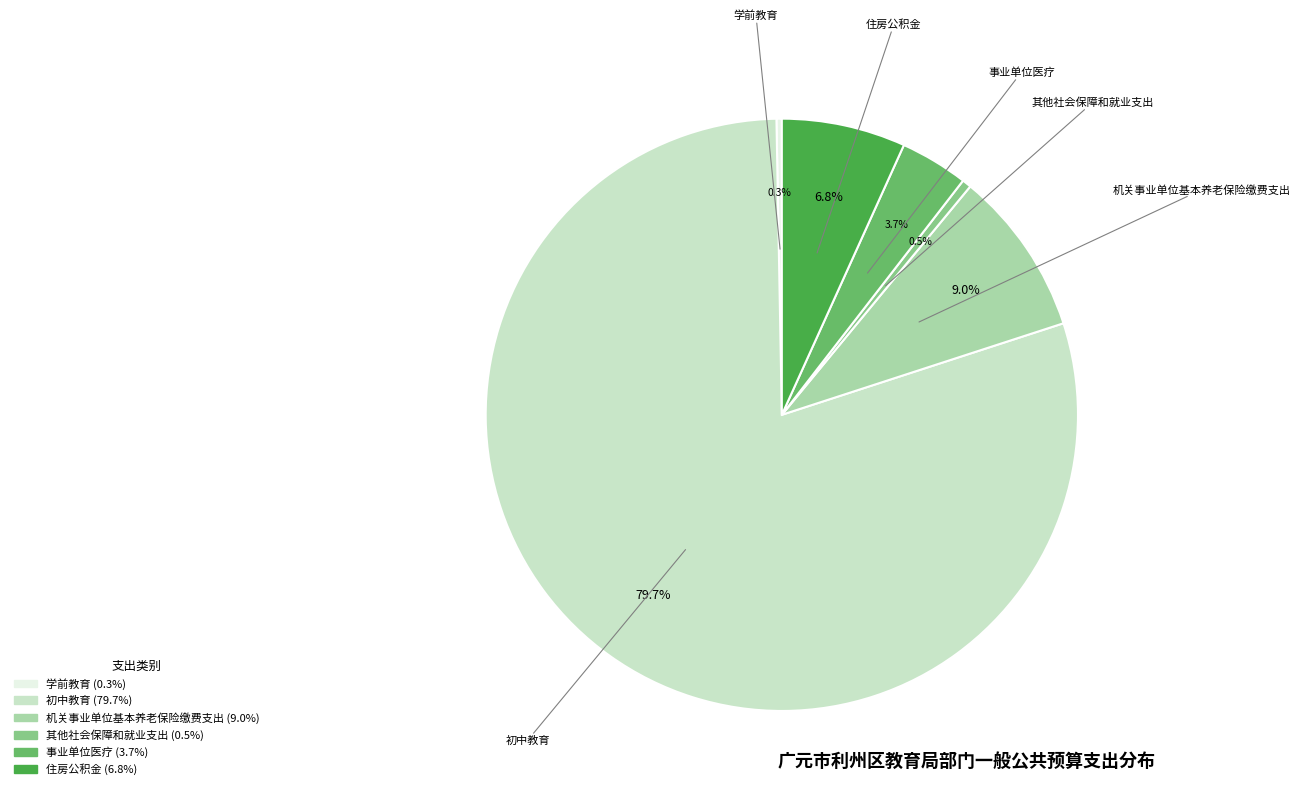

What is the largest slice in the pie chart?

初中教育